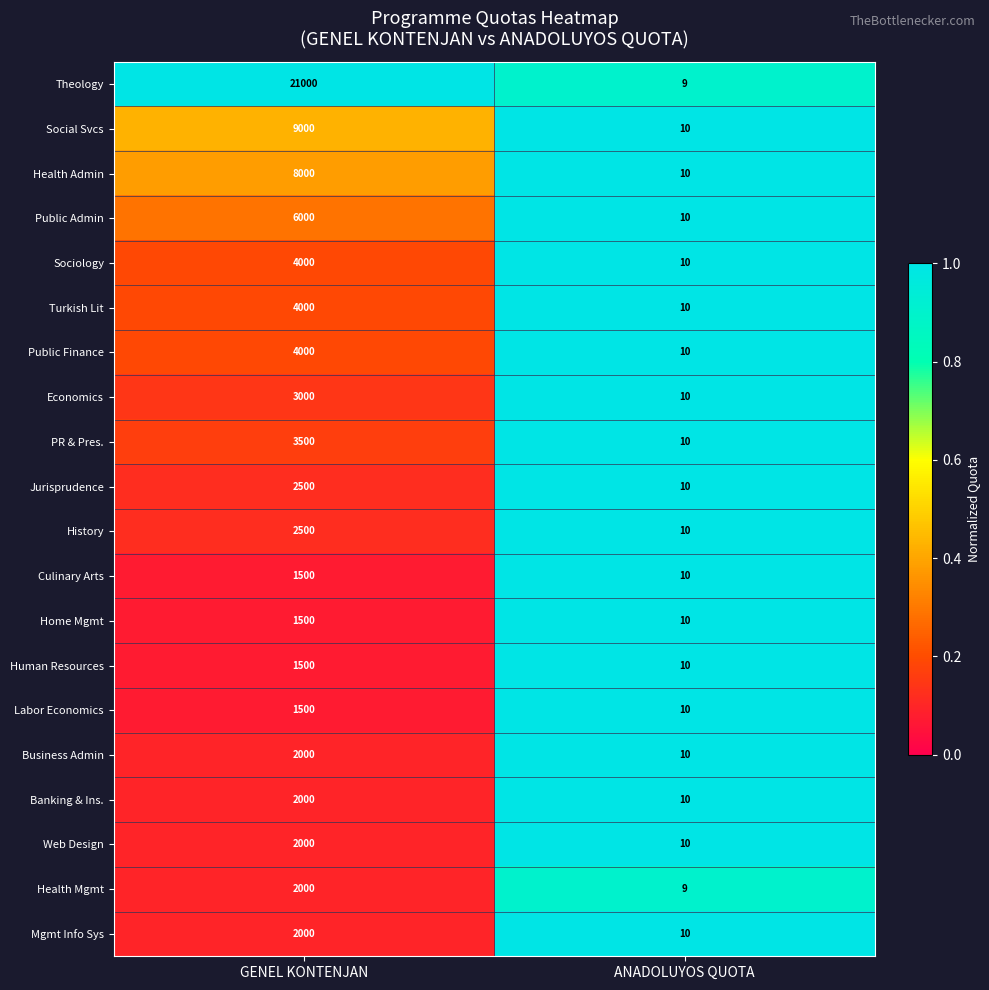

At which category does the chart reach its minimum across all series?

ANADOLUYOS QUOTA